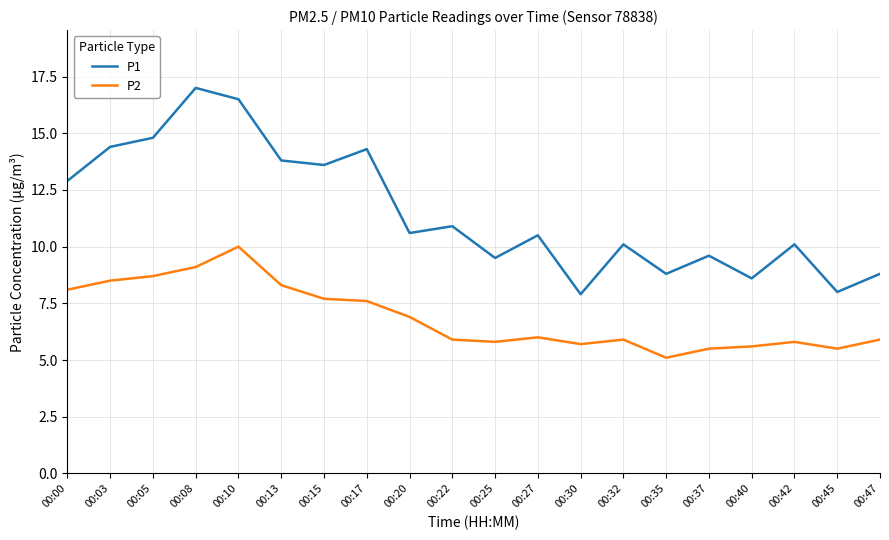

What is the difference between the P2 values at 00:17 and 00:03?

0.9